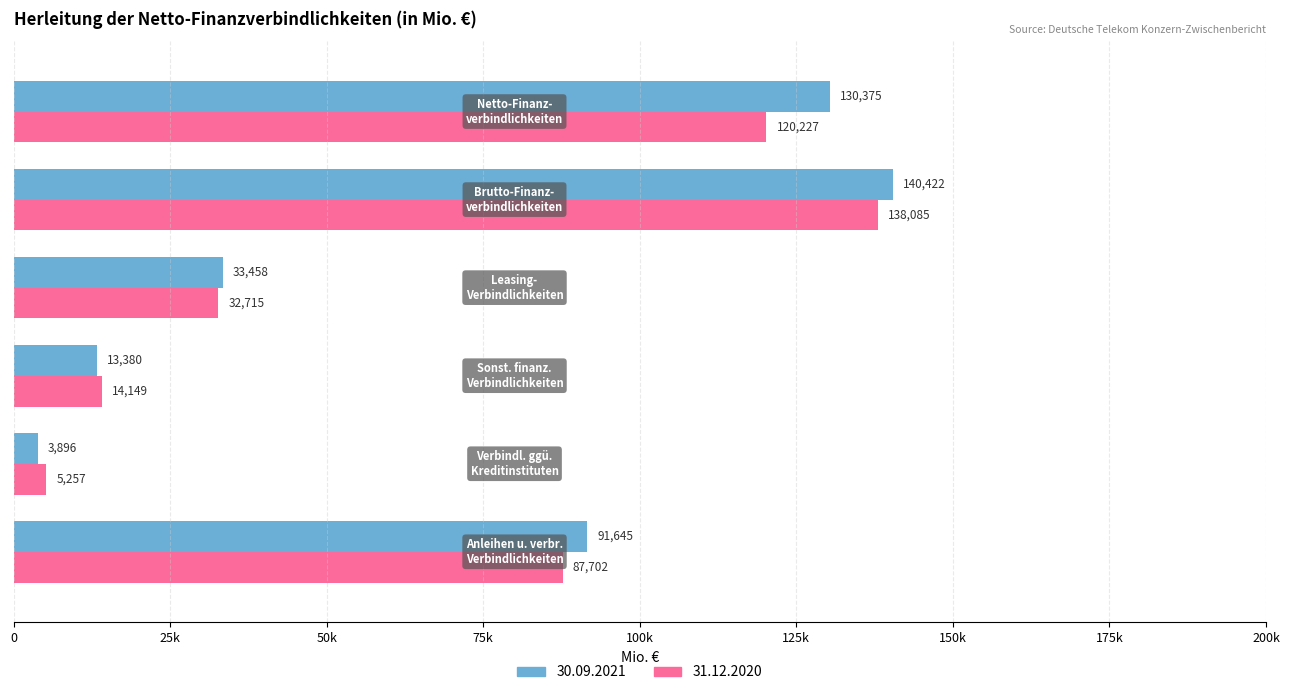

What are all the series names shown in the legend?

30.09.2021, 31.12.2020